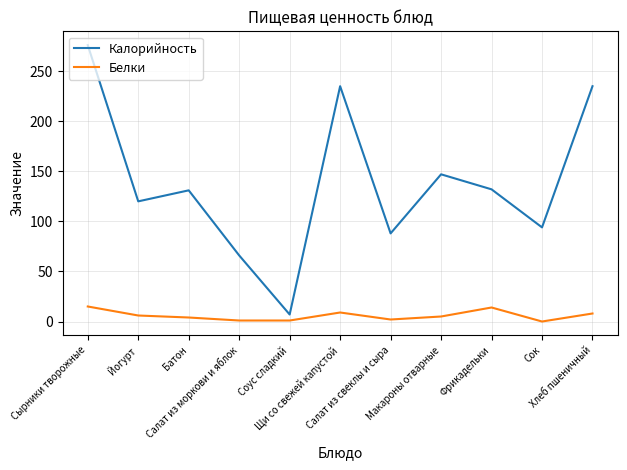

Which series has the largest total across all categories?

Калорийность